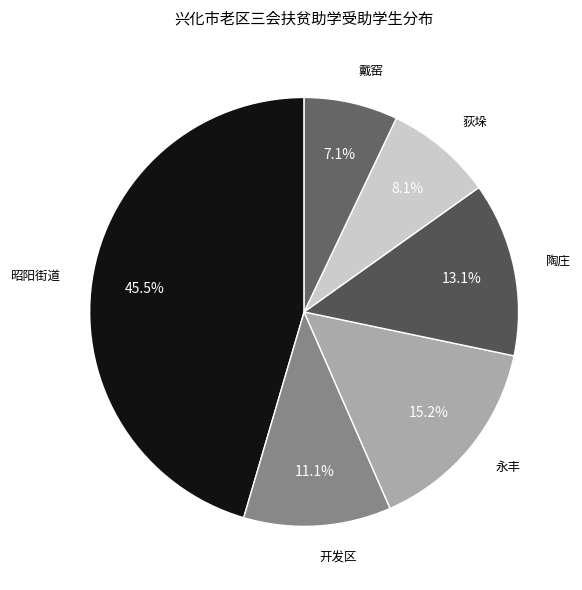

Rank the categories by value from lowest to highest.

戴窑, 荻垛, 开发区, 陶庄, 永丰, 昭阳街道